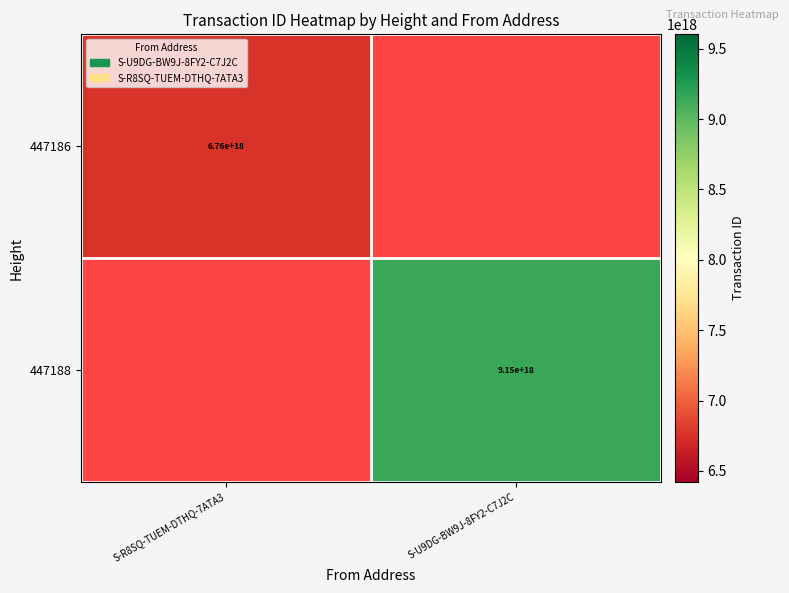

Is it true that 447188 equals 5448352306443608064 at S-U9DG-BW9J-8FY2-C7J2C?

False